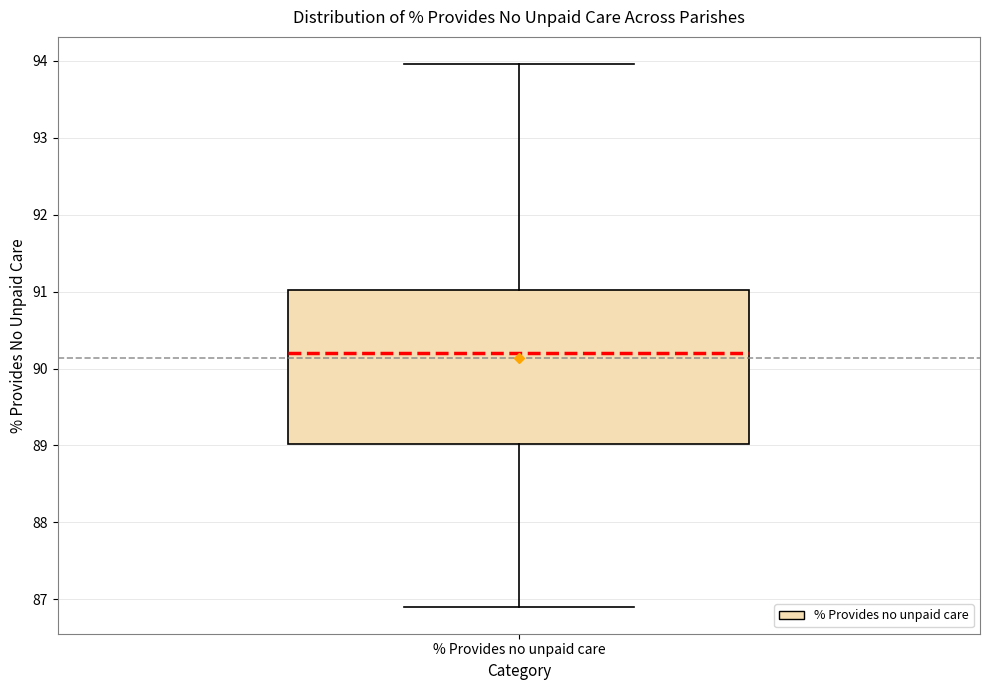

Where is the lower edge of the box for % Provides no unpaid care on the y-axis? The values are not printed on the chart, so give them approximately, as read against the axis.

89.0